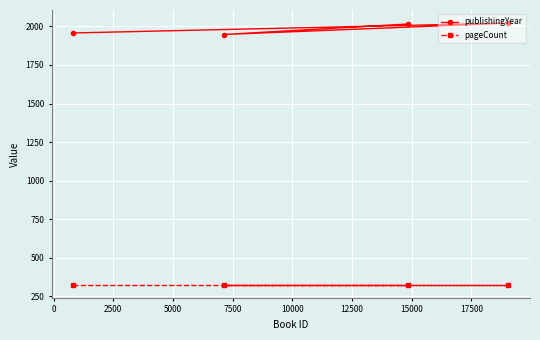

Rank the series by their average value, from lowest to highest.

pageCount, publishingYear